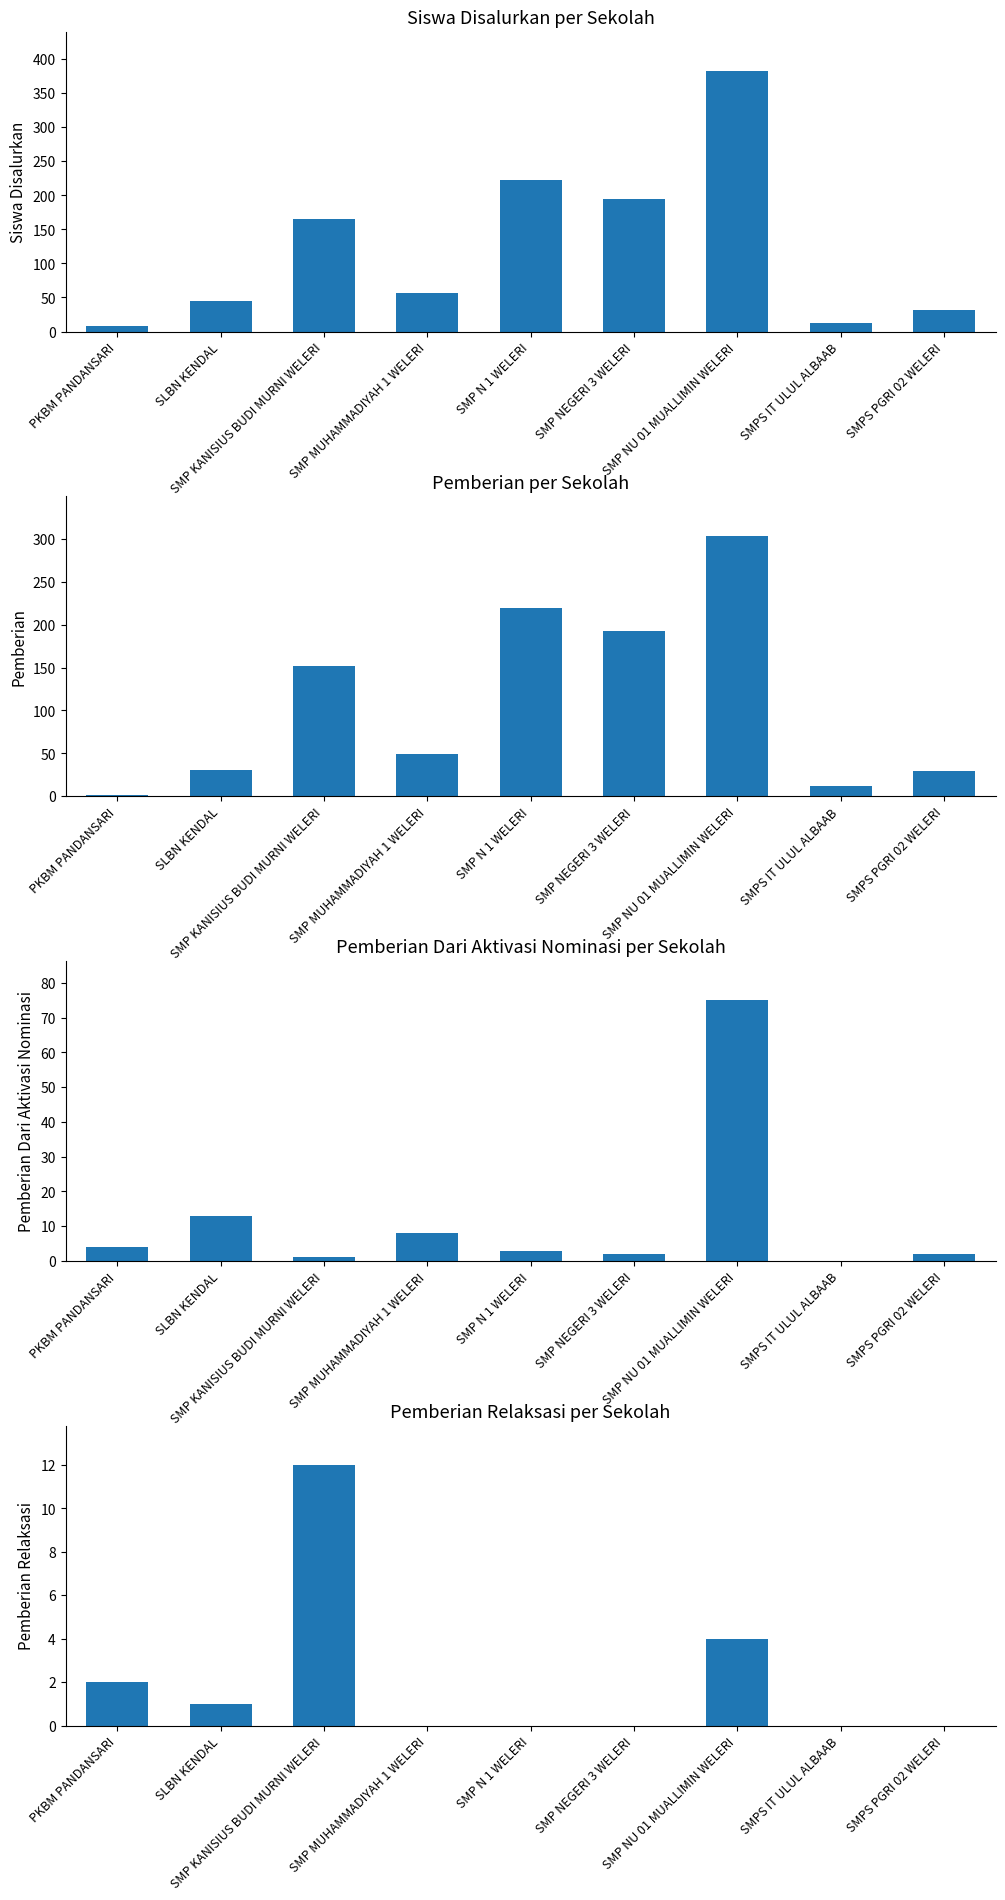

True or false: Pemberian Dari Aktivasi Nominasi has a value of 1 at SMP NEGERI 3 WELERI.

False